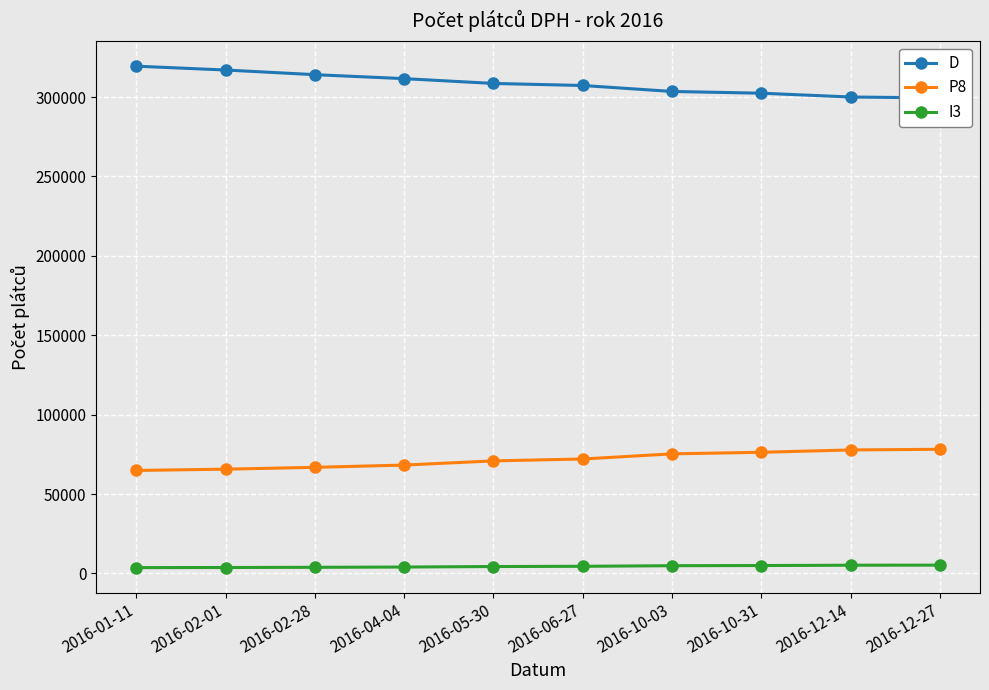

How many lines are shown in the chart?

3